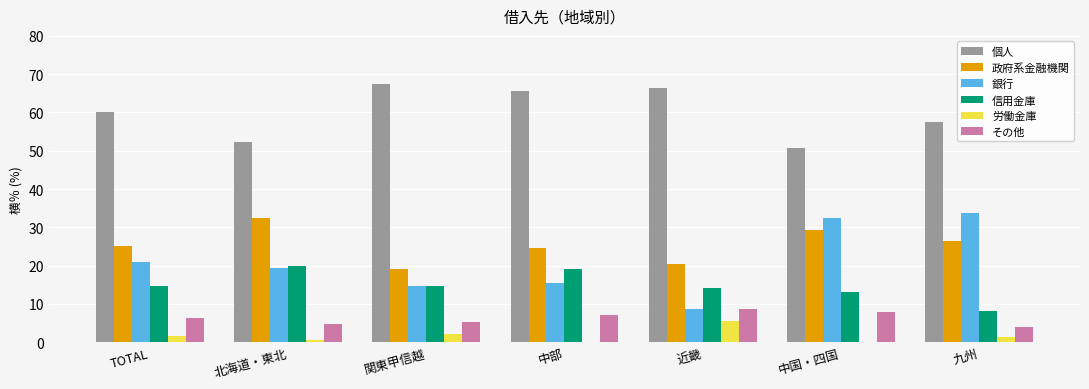

What is the maximum value for 労働金庫?

5.5